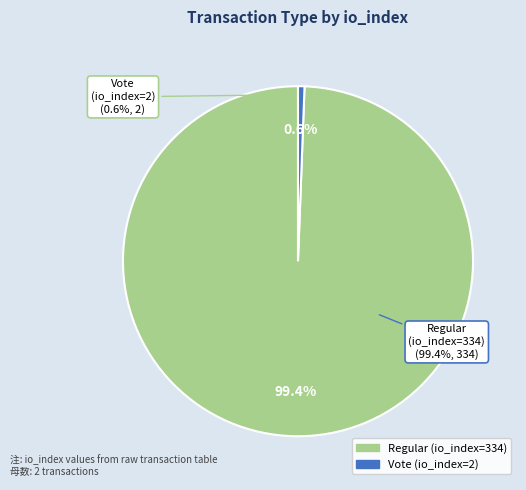

Rank the categories by value from highest to lowest.

Regular (io_index=334), Vote (io_index=2)